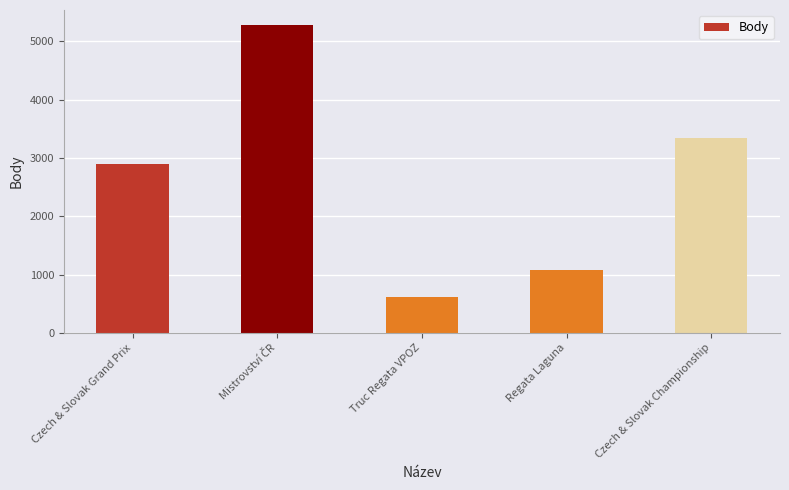

The value at Truc Regata VPOZ is 624. True or false?

True